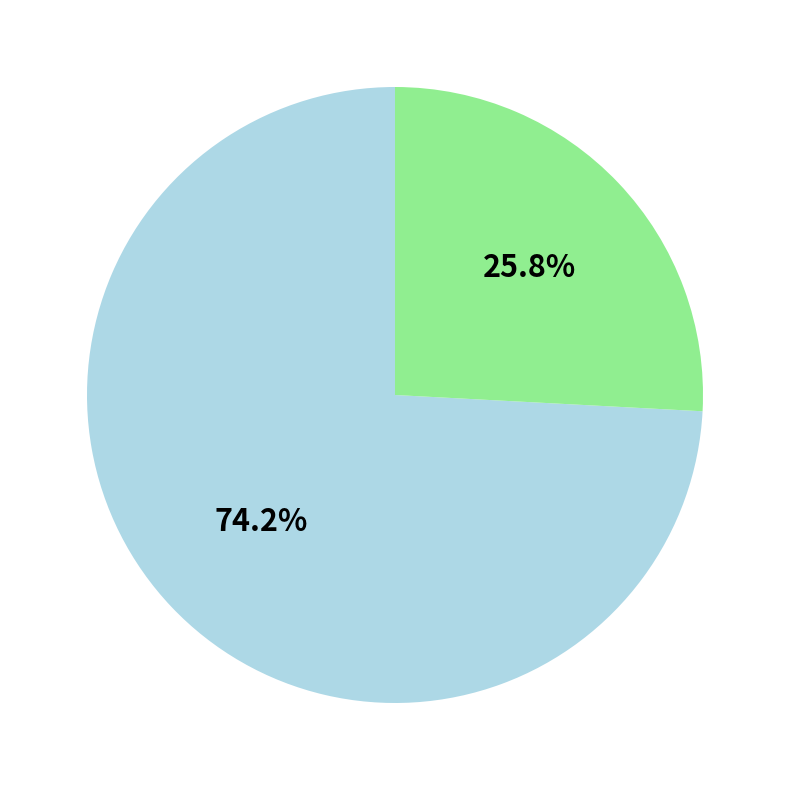

Is there any slice that represents more than half of the pie?

Yes